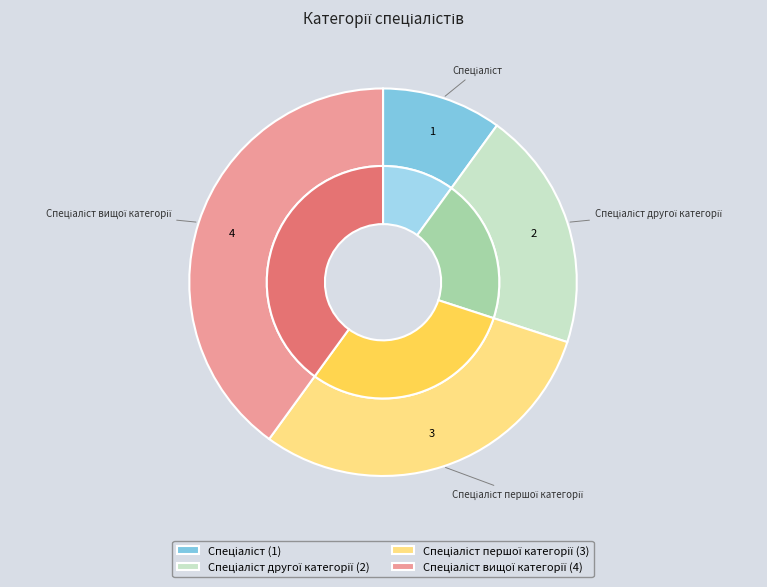

Which slice is the smallest?

Спеціаліст